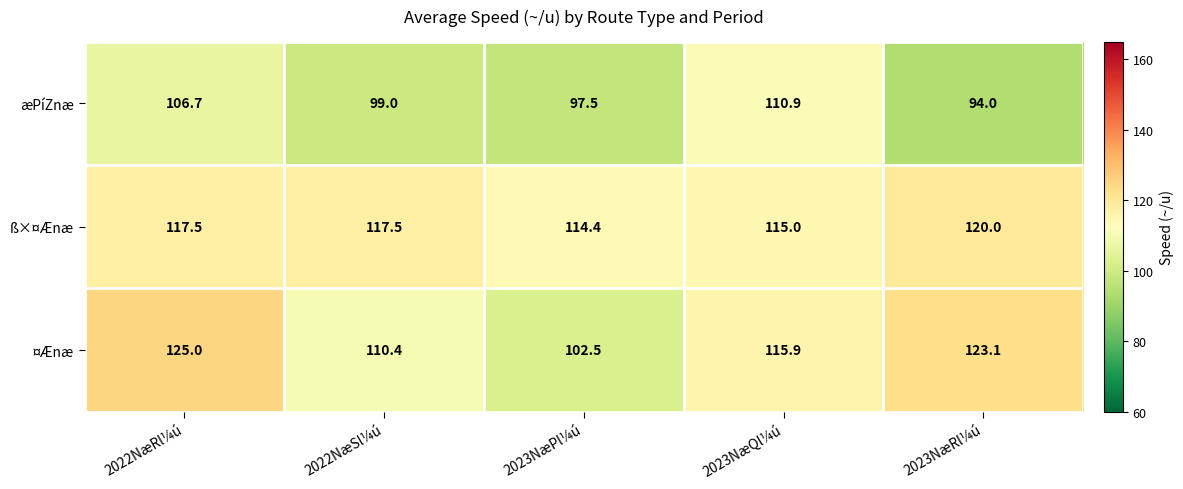

List the series in order of their peak value, highest first.

¤Ænæ, ß×¤Ænæ, æPíZnæ